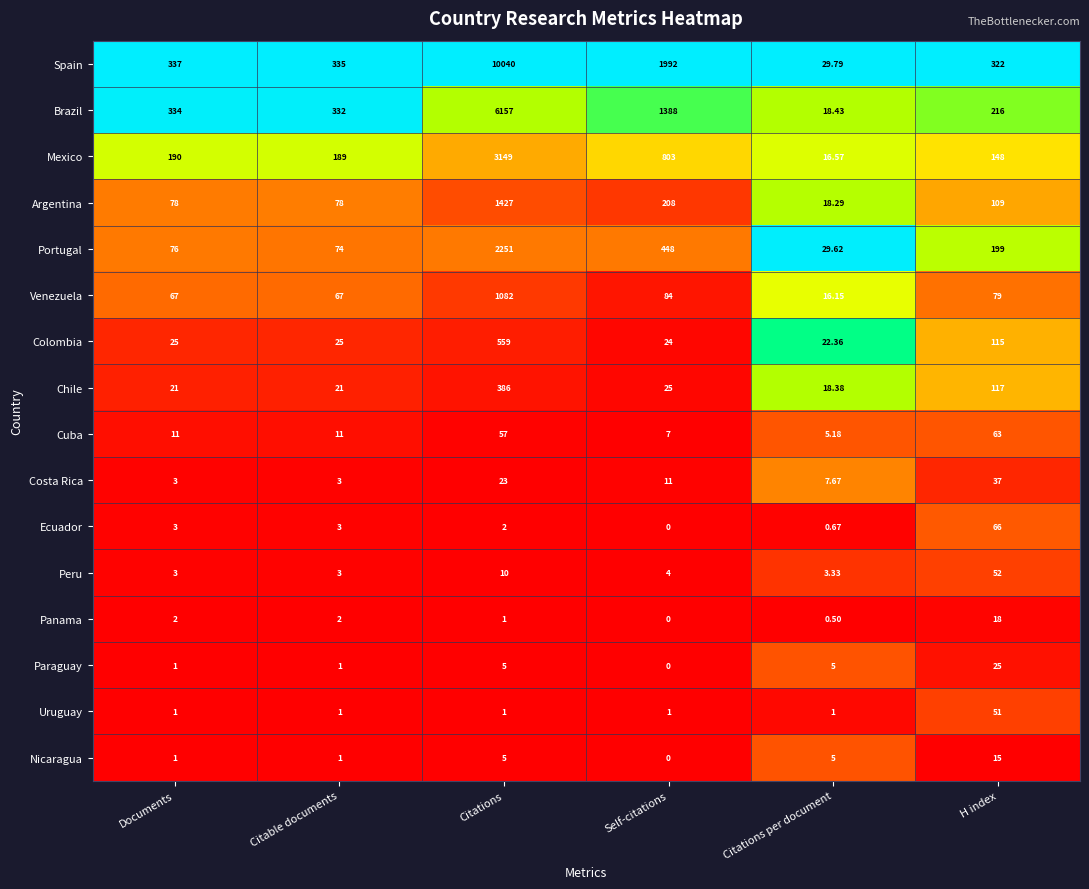

Rank the series by their maximum value, from highest to lowest.

Spain, Brazil, Mexico, Portugal, Argentina, Venezuela, Colombia, Chile, Ecuador, Cuba, Peru, Uruguay, Costa Rica, Paraguay, Panama, Nicaragua